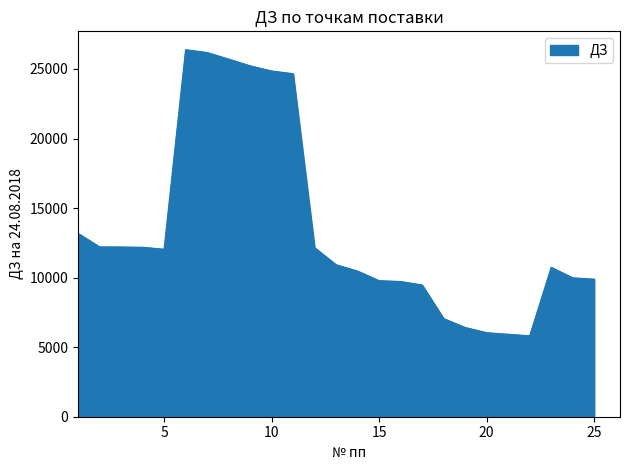

What is the smallest value displayed?

5821.0